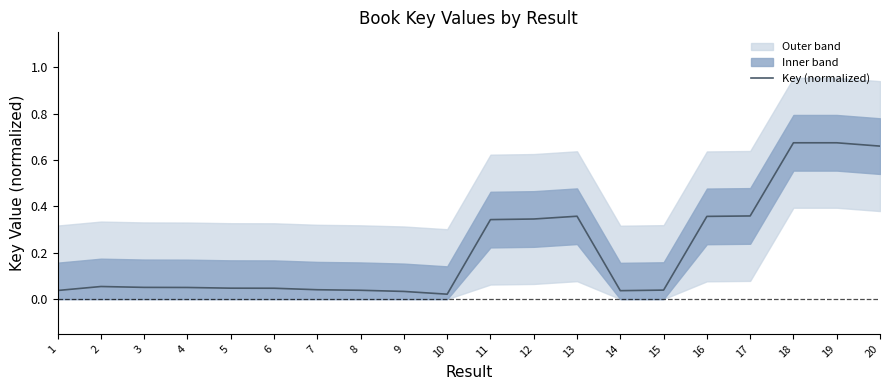

Reading right to left, list all the values displayed in this chart.

0.7	0.7	0.7	0.4	0.4	0.0	0.0	0.4	0.3	0.3	0.0	0.0	0.0	0.0	0.0	0.0	0.1	0.1	0.1	0.0